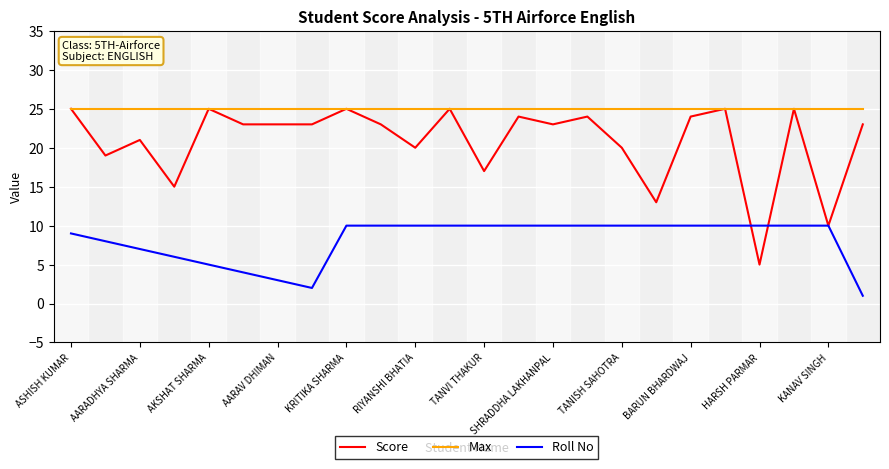

What is the maximum value for Roll No?

10